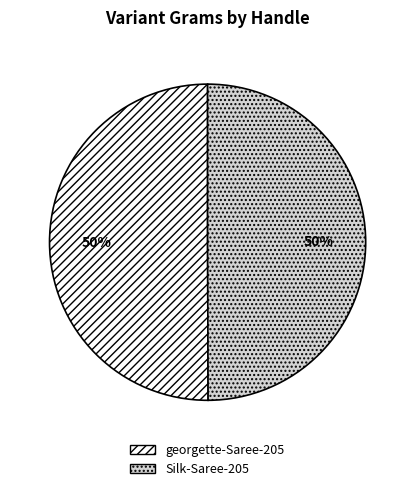

What percentage is the georgette-Saree-205 slice, to the nearest percent?

50%